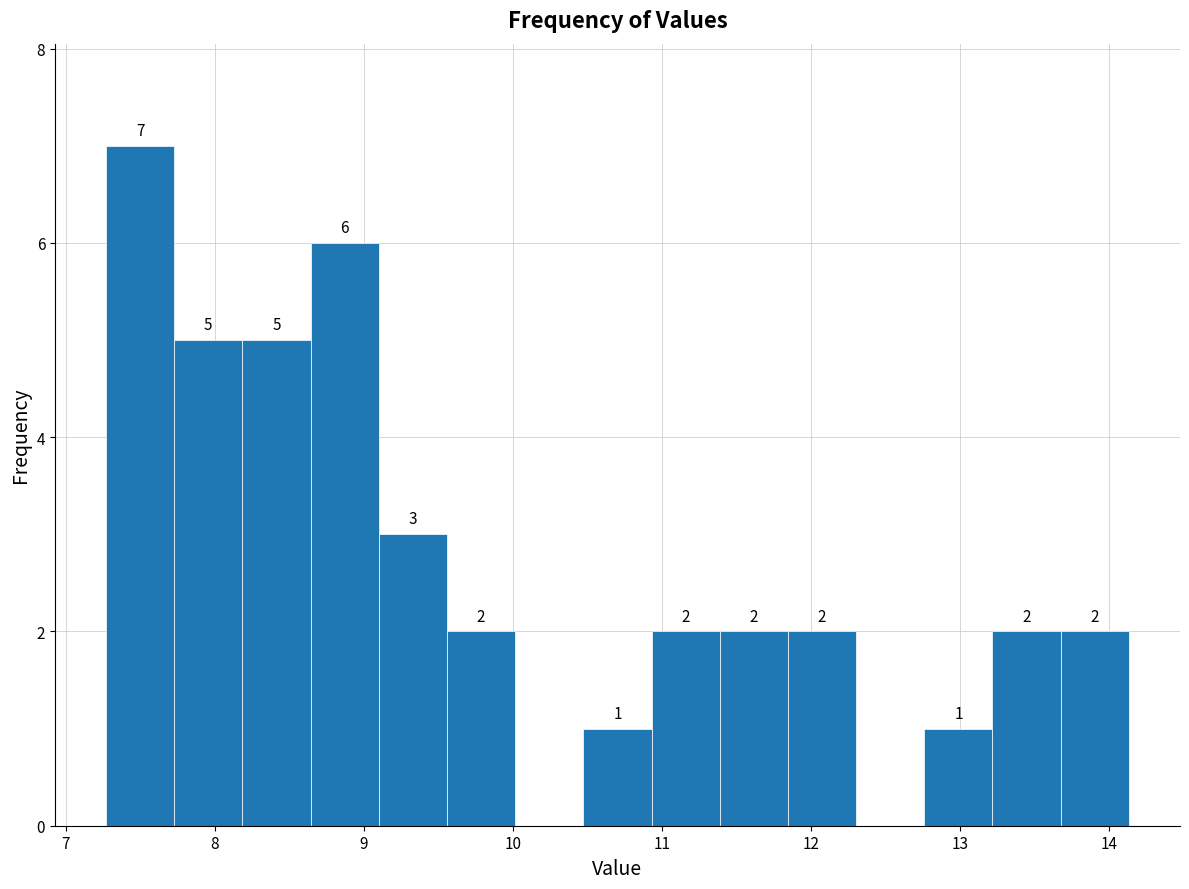

Which range on the x-axis has the tallest bar?

7.3 to 7.7